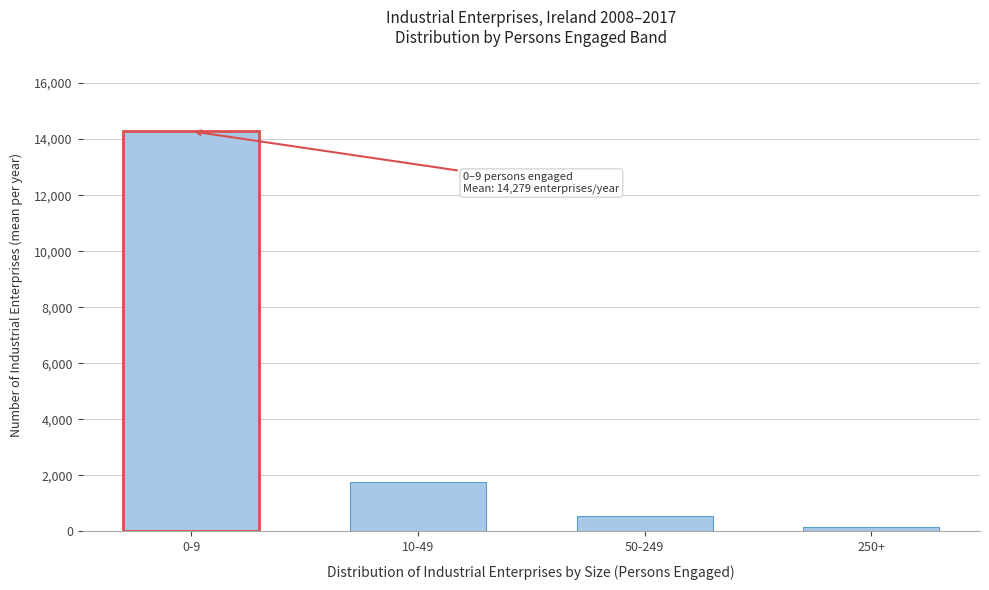

Reading left to right, extract all data points from this chart.

0-9=14278.6	10-49=1763.9	50-249=544.5	250+=152.2